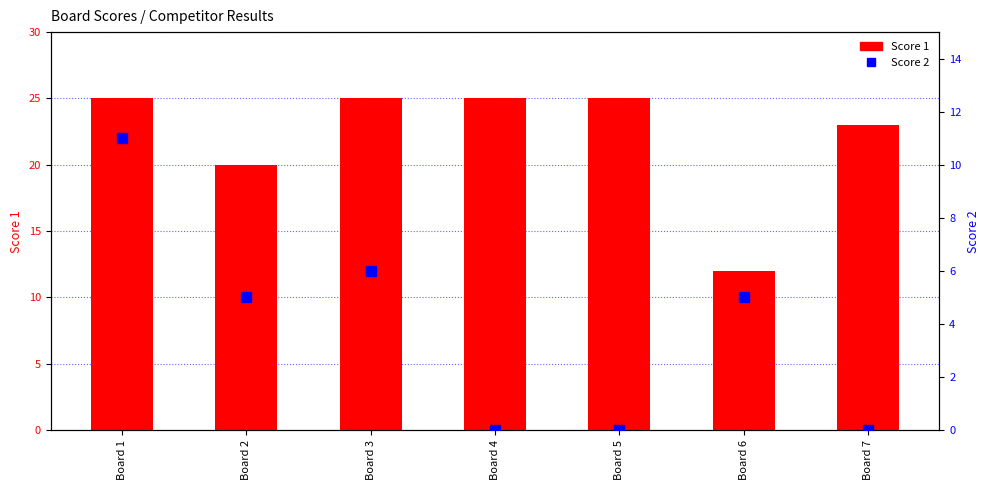

Which series changed the most between Board 2 and Board 4?

Score 1